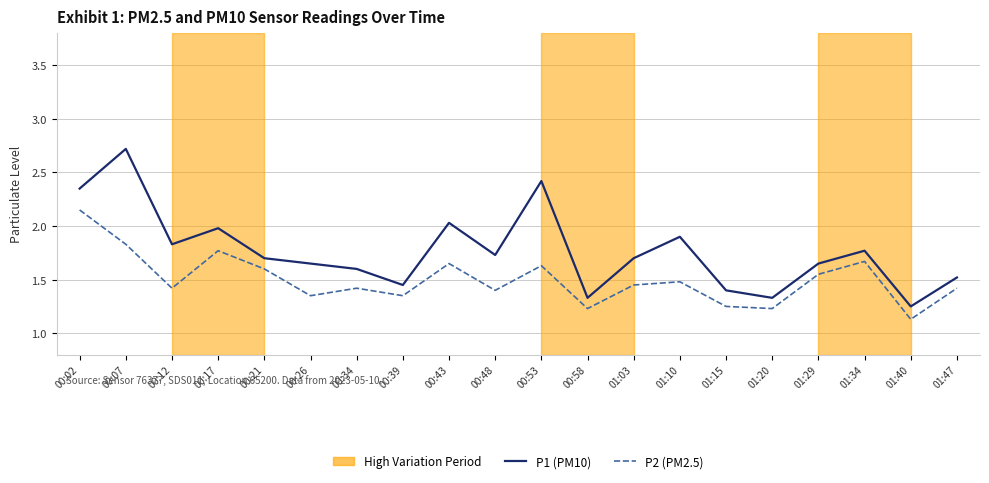

At which category does the chart reach its peak across all series?

00:07